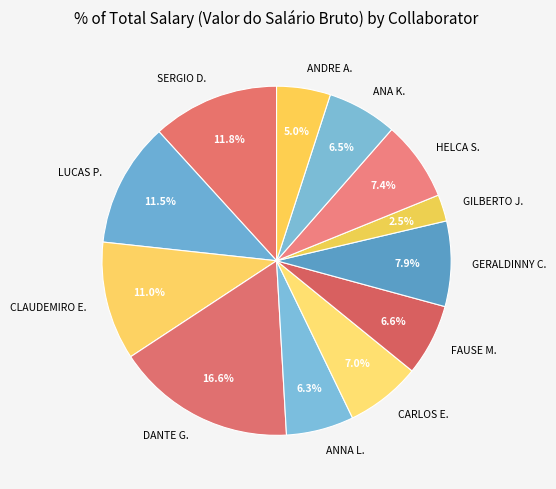

What percentage is NOT represented by GERALDINNY C.?

92.1%